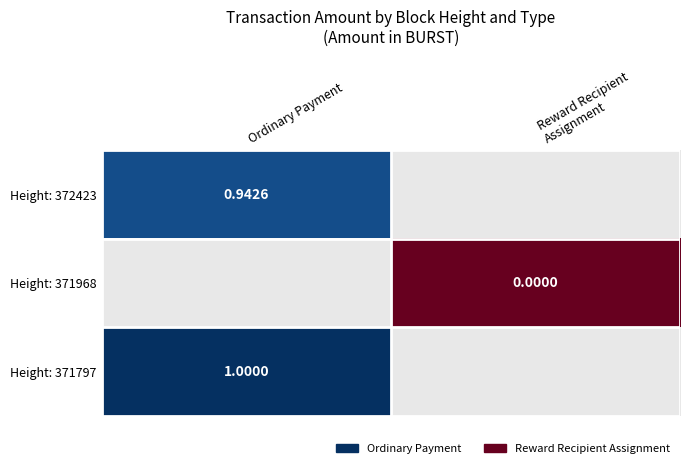

What is the maximum value shown in the chart?

1.0